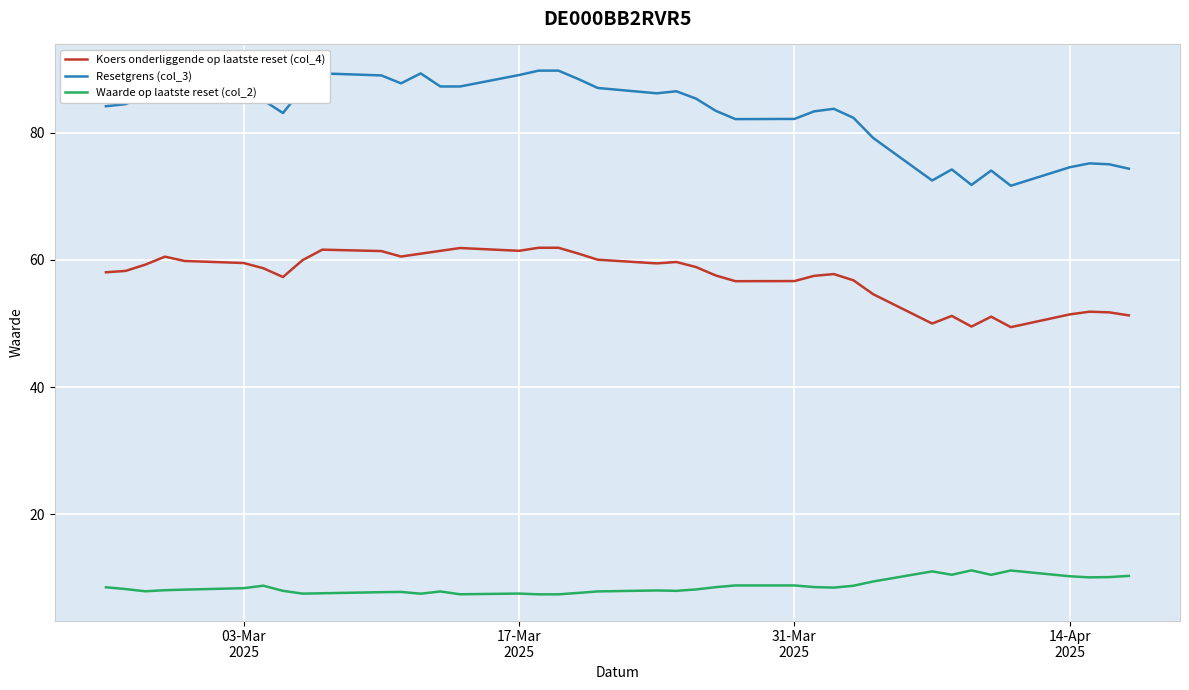

After their last crossing, which series has the higher values: Koers onderliggende op laatste reset (col_4) or Waarde op laatste reset (col_2)?

Koers onderliggende op laatste reset (col_4)